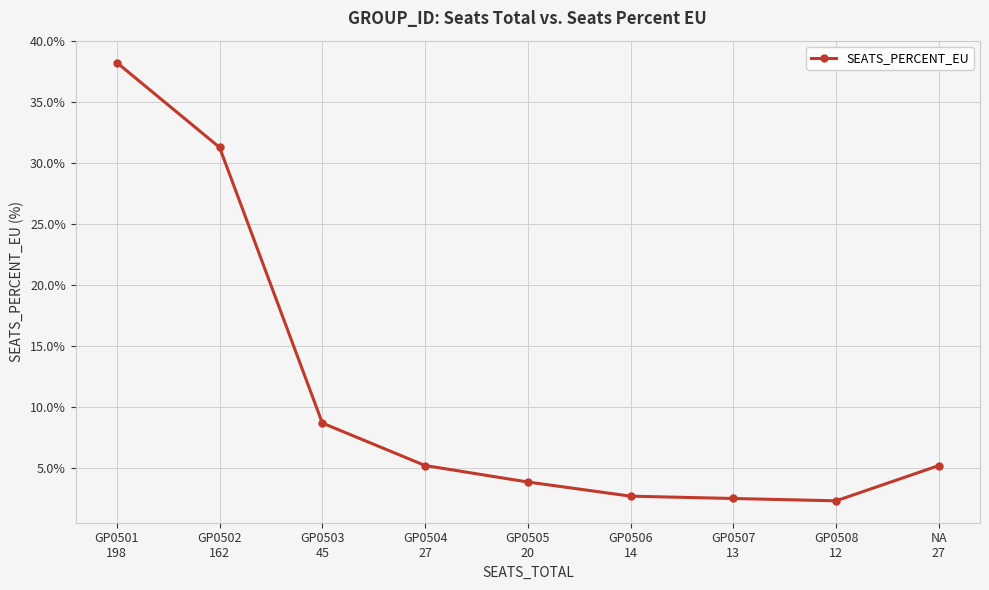

What is the maximum value shown in the chart?

38.2